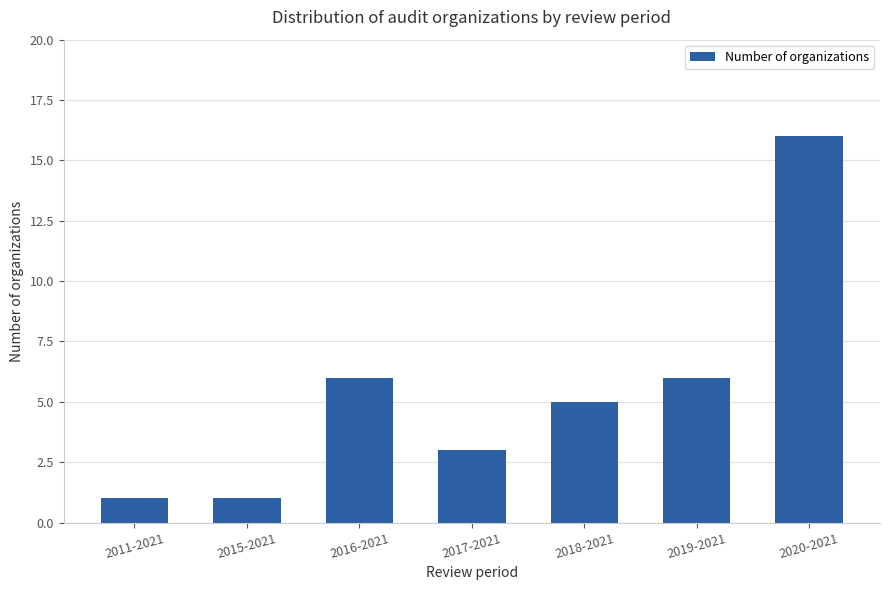

What is the label of the 2nd bar from the right?

2019-2021